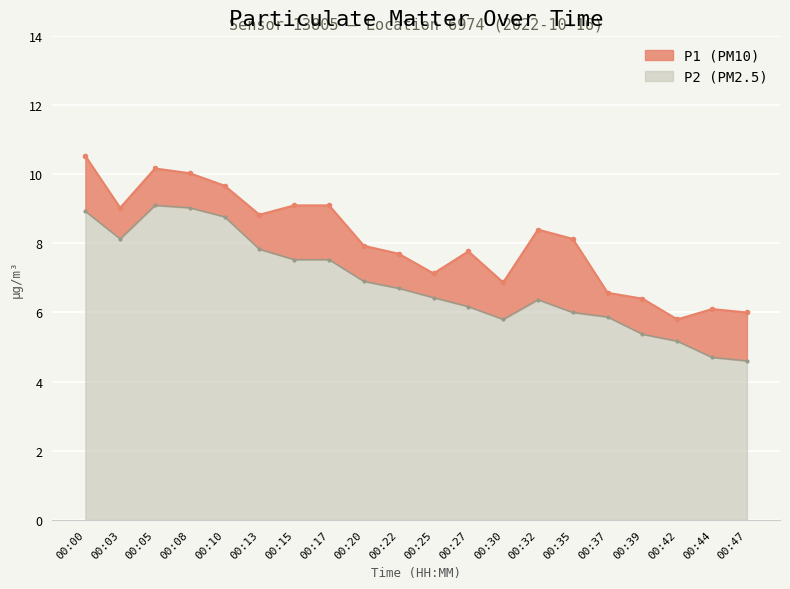

In P2, how many points are lower than both neighbors (excluding endpoints)?

2